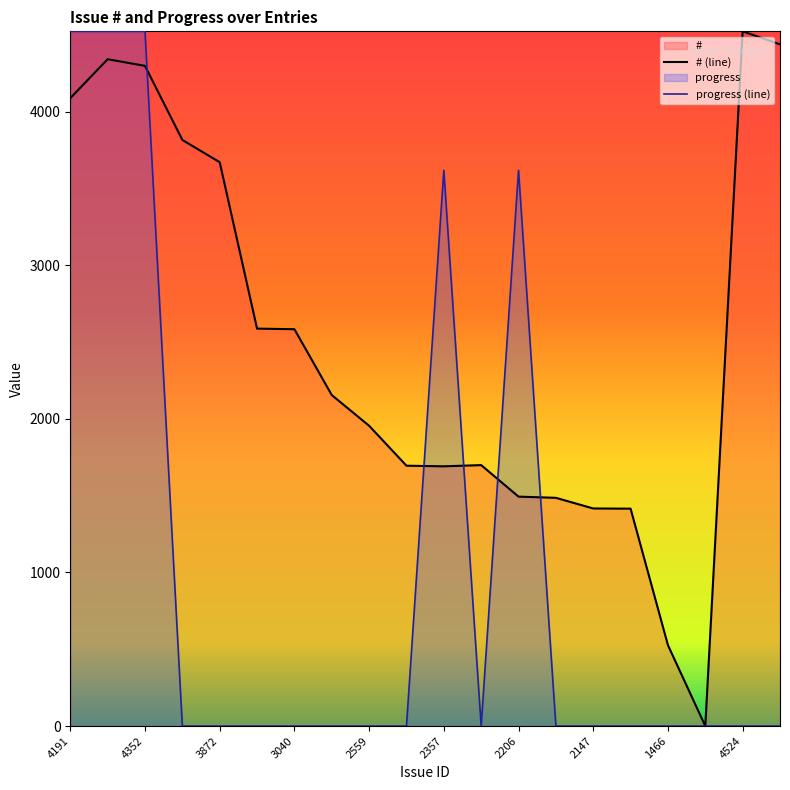

What is the highest value of the # (line) series?

4524.0